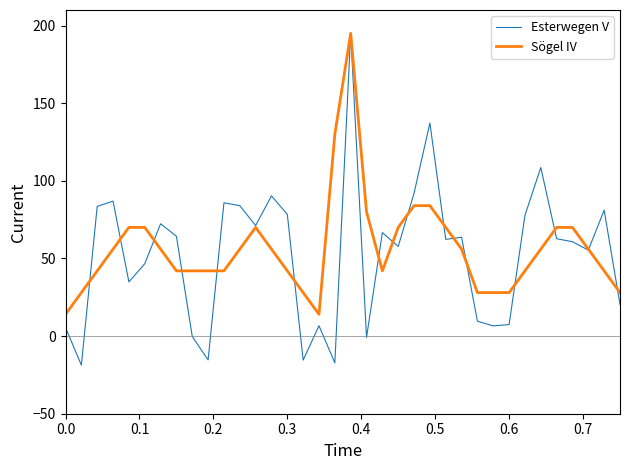

What is the highest value of the Sögel IV series?

195.0